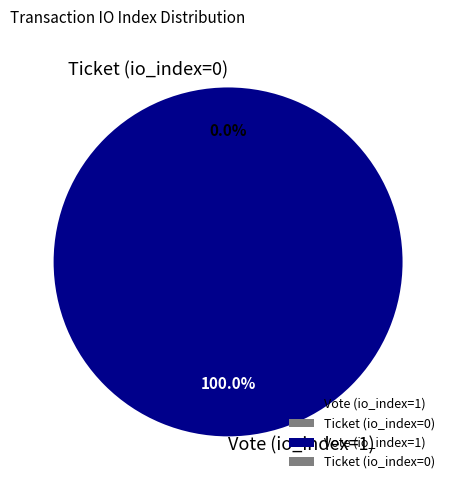

What is the smallest slice in the pie chart?

Ticket (io_index=0)